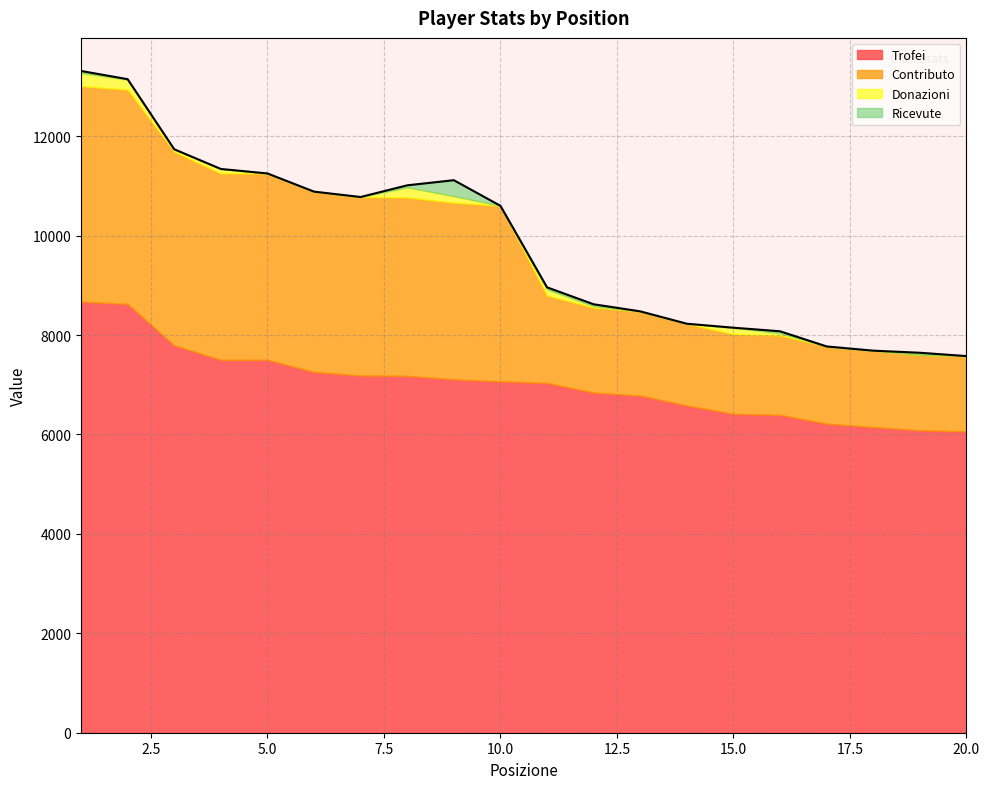

Is it true that Ricevute equals 66 at 12?

False